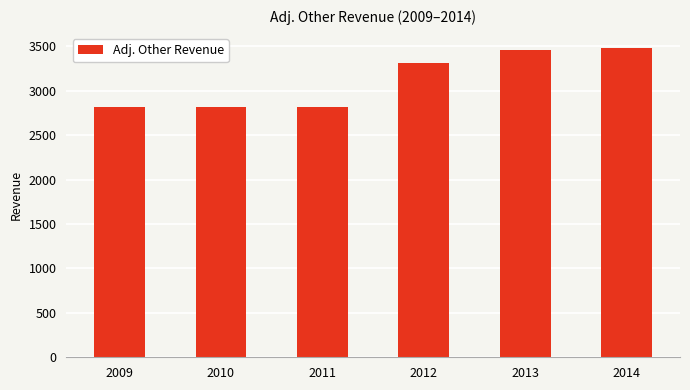

Read the value at 2010.

2813.1